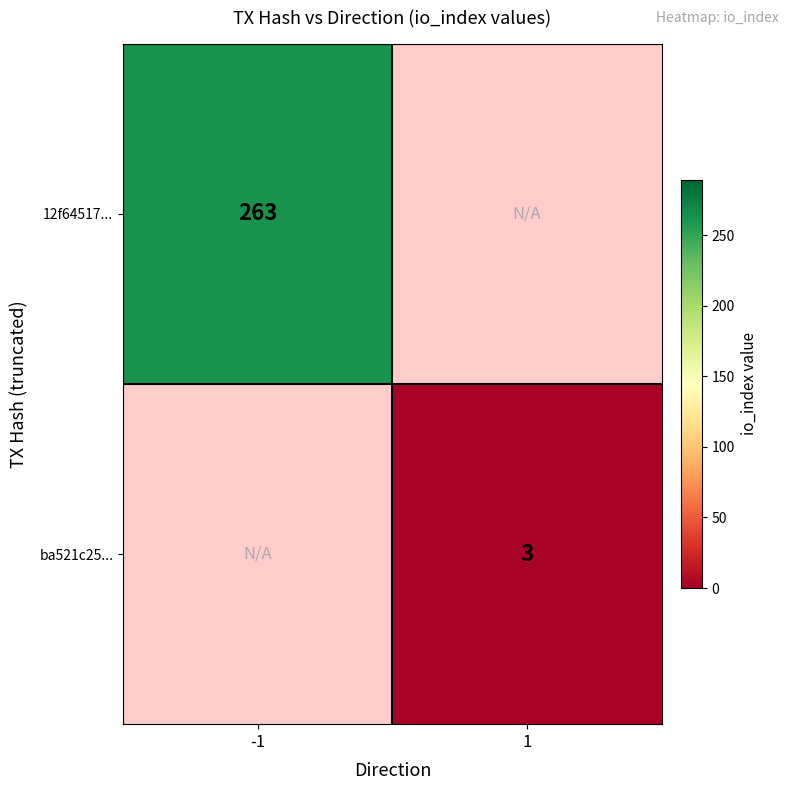

Which has a higher value, 1 or -1?

-1